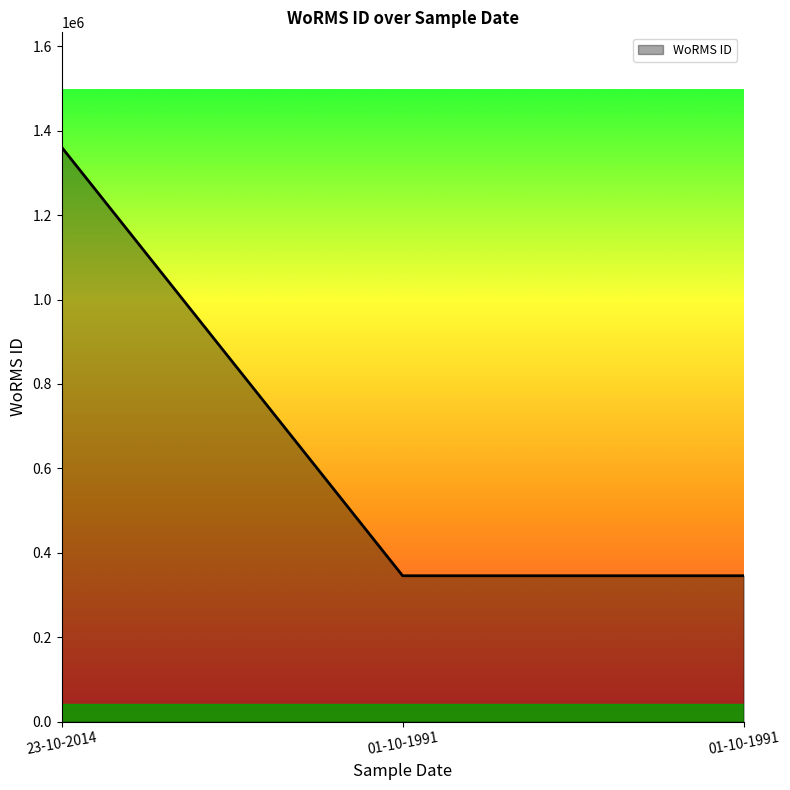

Does the chart have visible grid lines?

No